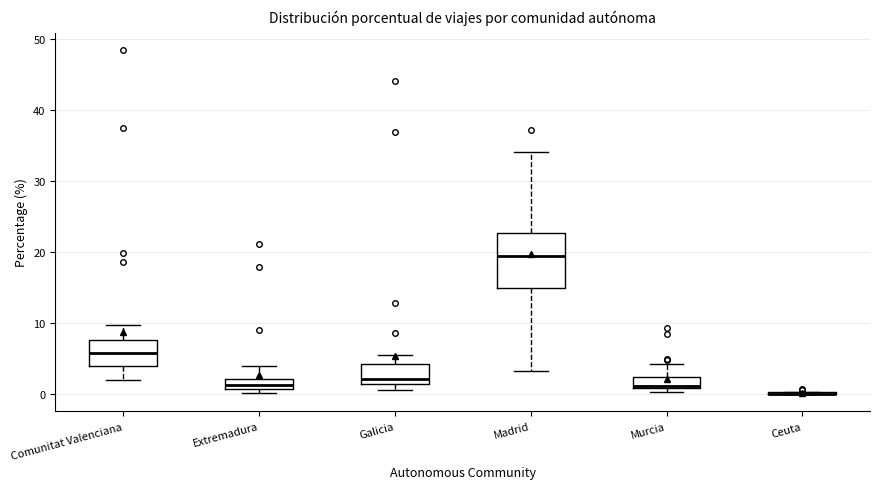

Where does the upper whisker of the box for Comunitat Valenciana end on the y-axis? The values are not printed on the chart, so give them approximately, as read against the axis.

10